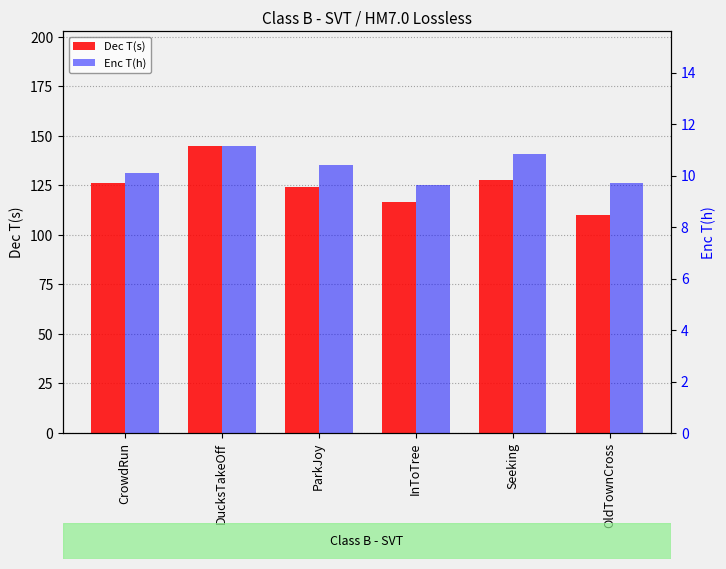

Rank the series by their average value, from lowest to highest.

Enc T(h), Dec T(s)